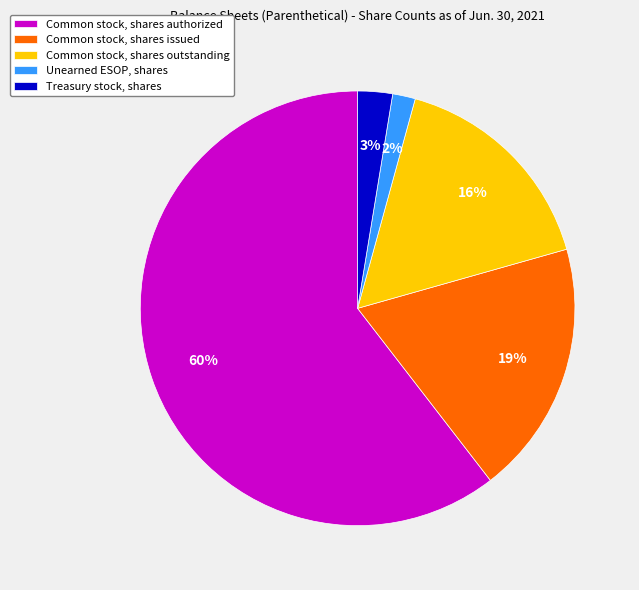

Which category has the biggest portion of the pie?

Common stock, shares authorized